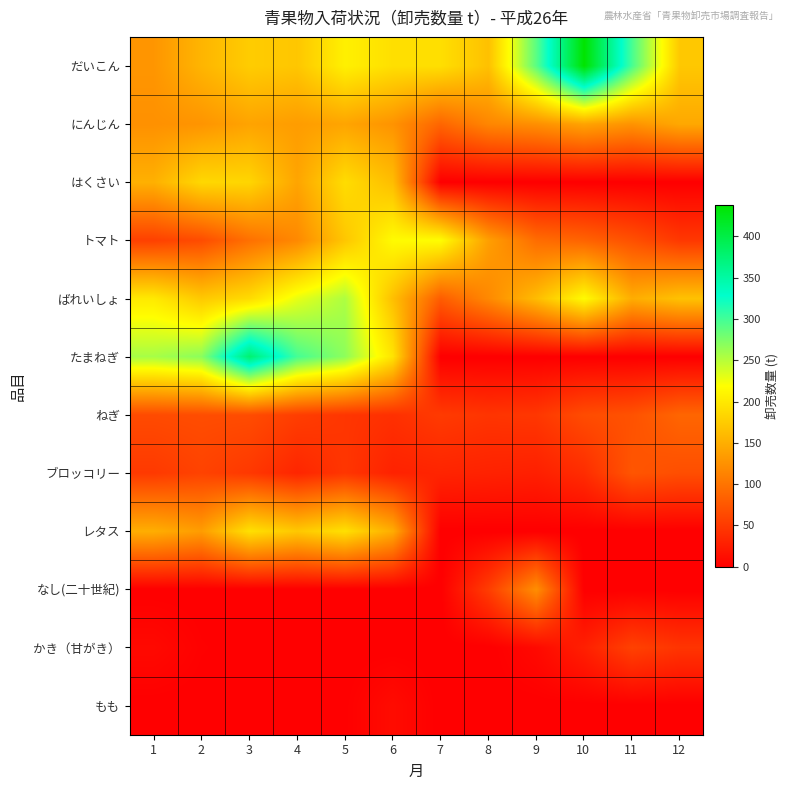

Which has a higher value, 2 or 10?

10